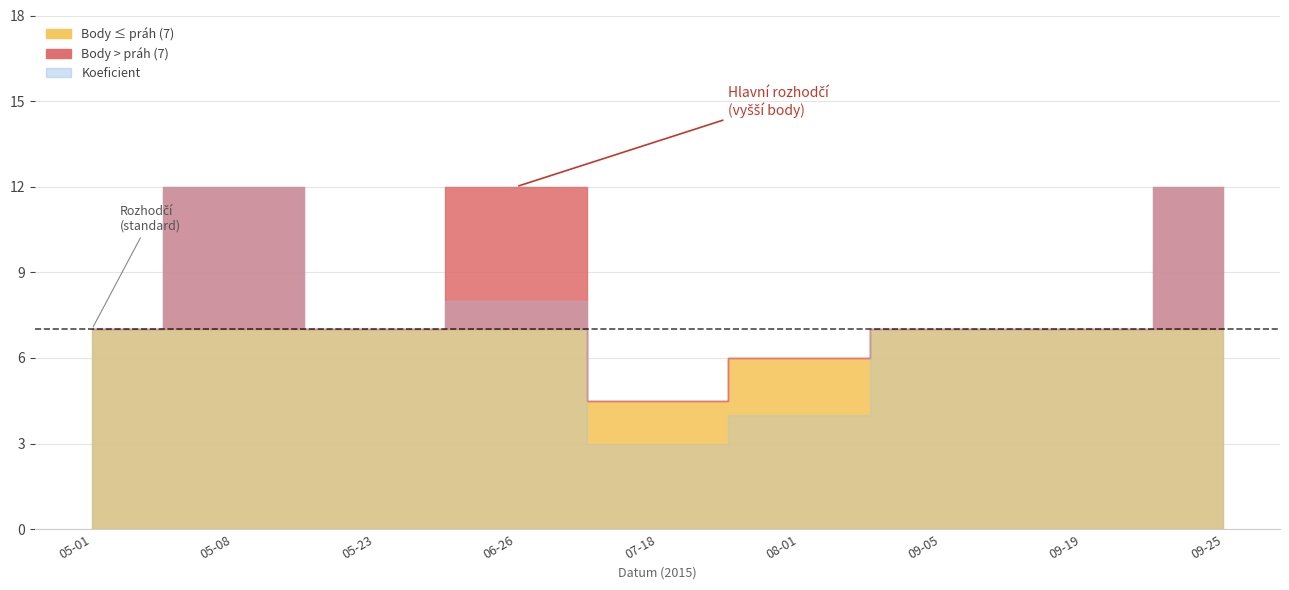

Which series changed the most between 2015-05-08 and 2015-06-26?

Koeficient